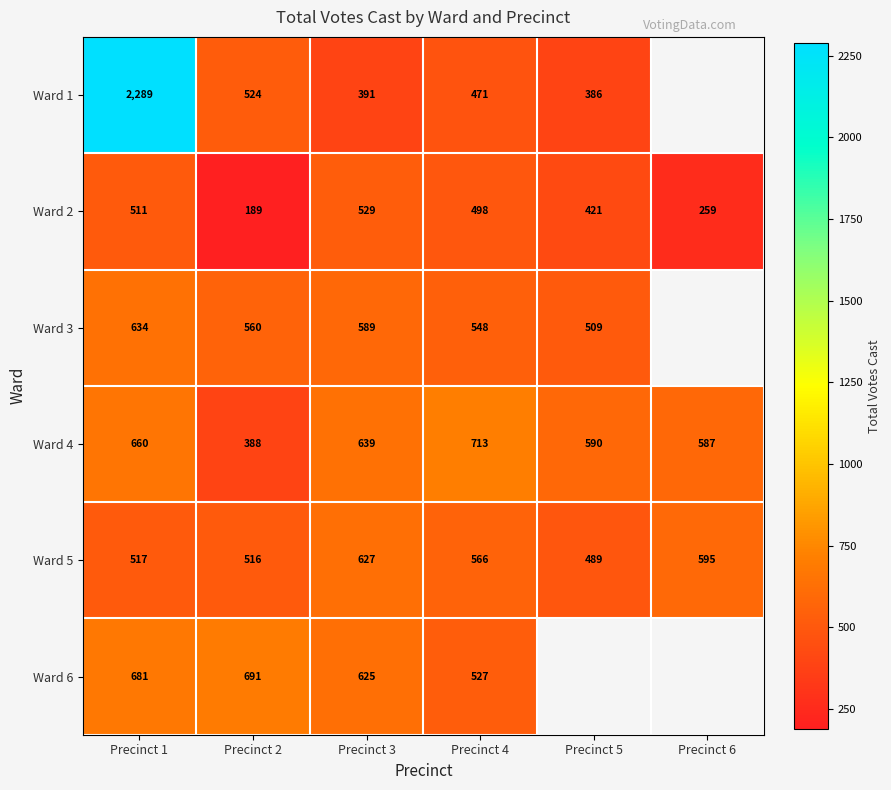

Count the number of categories in the chart.

6